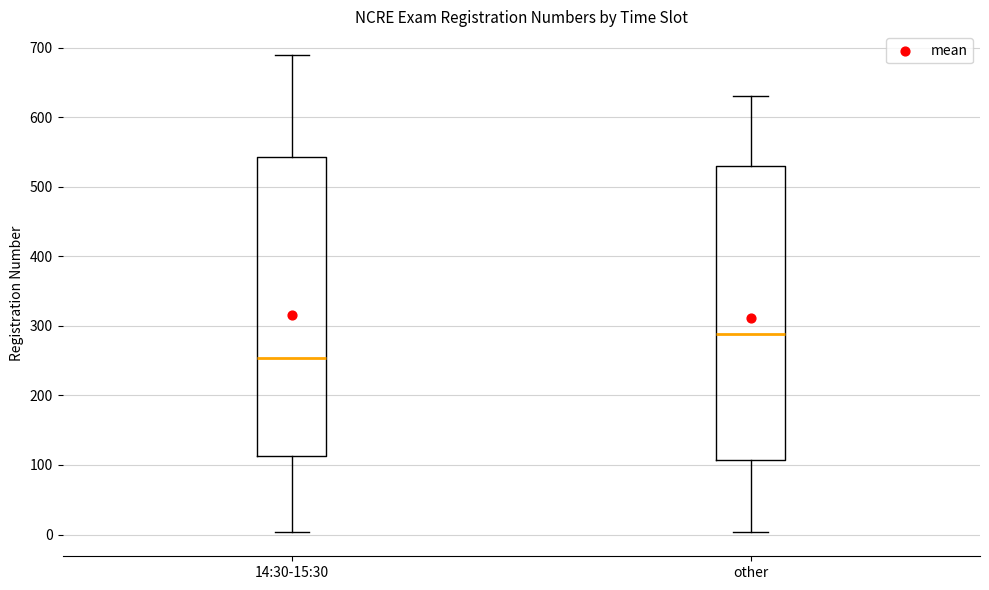

Reading left to right, read every box against the y-axis: the position of its median line, the range the box covers, and the ends of its whiskers. The values are not printed on the chart, so give them approximately, as read against the axis.

14:30-15:30: median 250, box 110 to 540, whiskers 0 to 690
other: median 290, box 110 to 530, whiskers 0 to 630